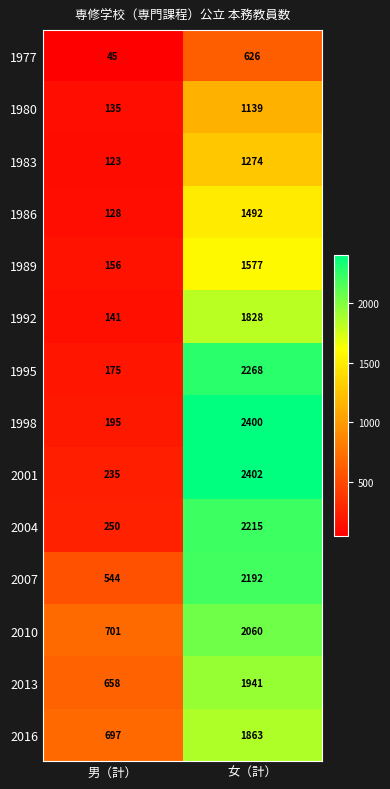

What is the approximate value of 1983 at 女（計）, to the nearest 100?

1300